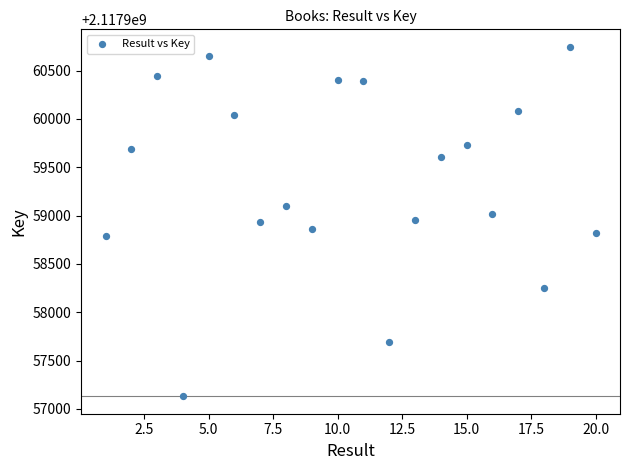

What is the range of Y values (max minus min)?

3616